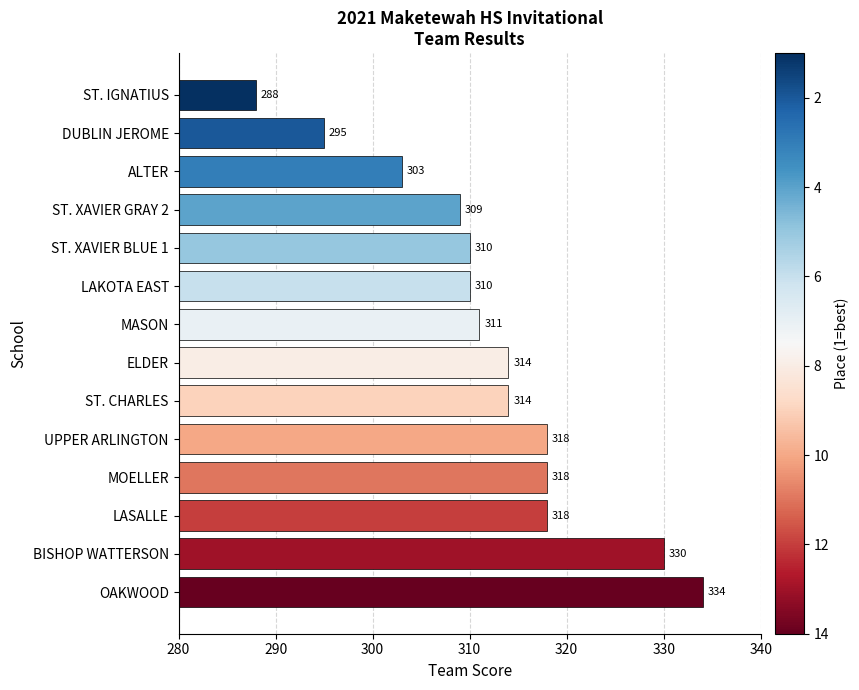

How many distinct data groups are displayed?

1